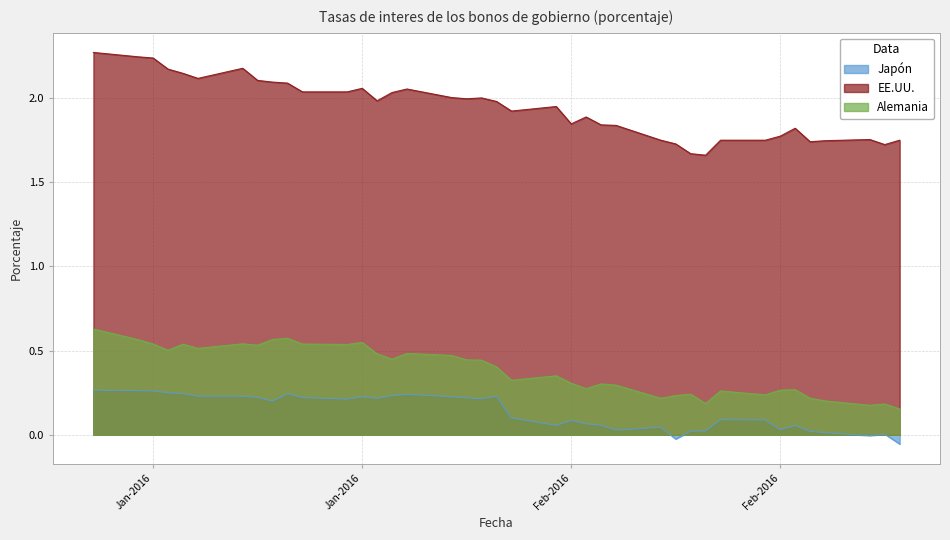

Which series changed the most between 2016-01-28 and 2016-02-16?

EE.UU.